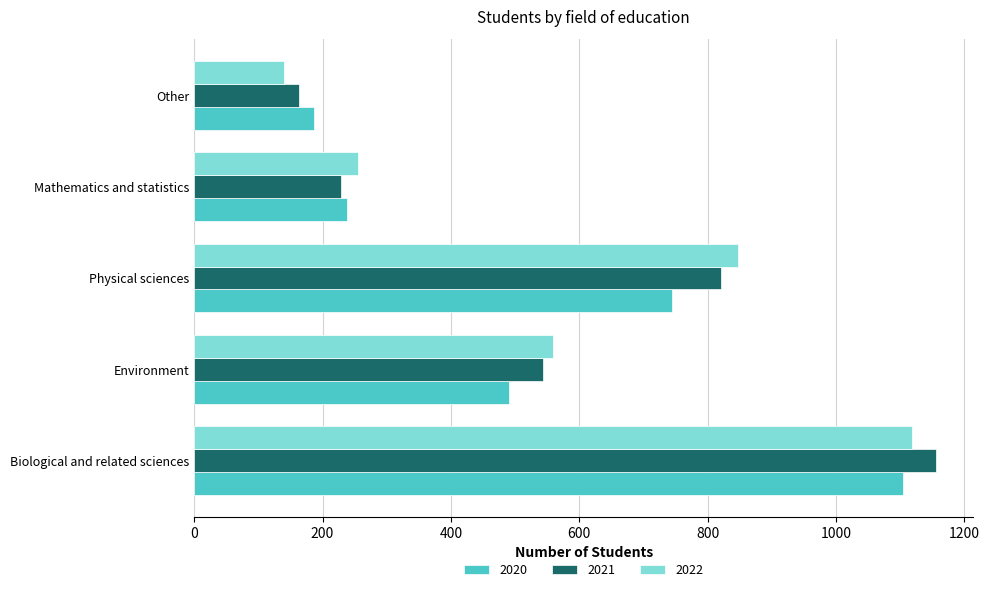

How many 2022 values are between 256 and 848?

3